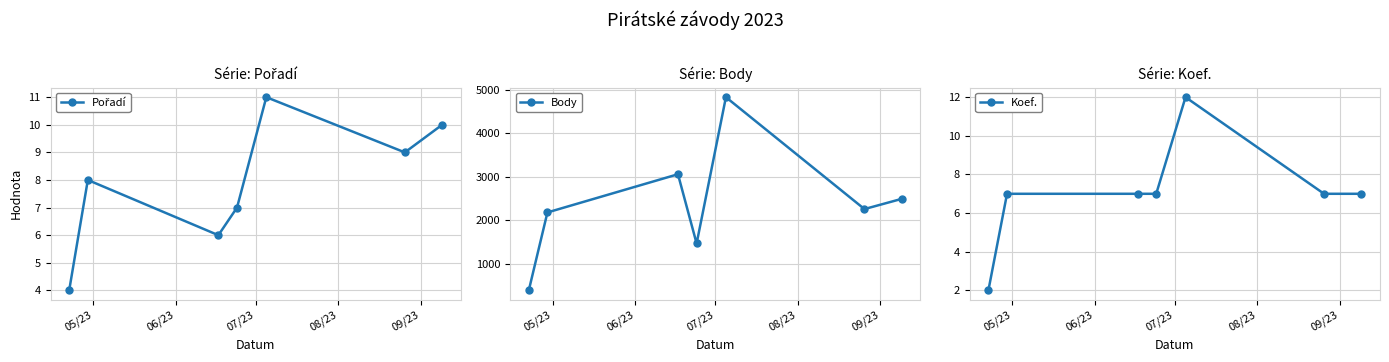

In Body, how many points are higher than both neighbors (excluding endpoints)?

2